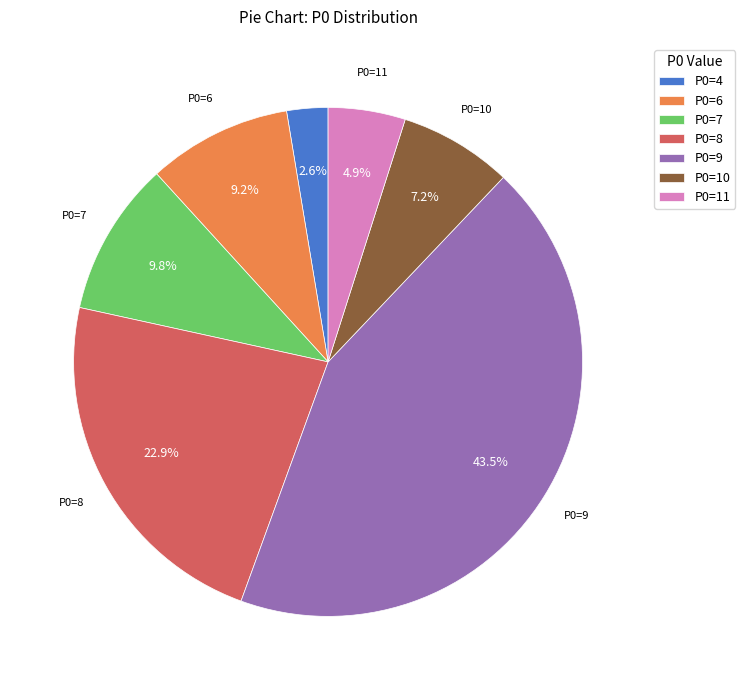

Is there a majority slice in this chart?

No